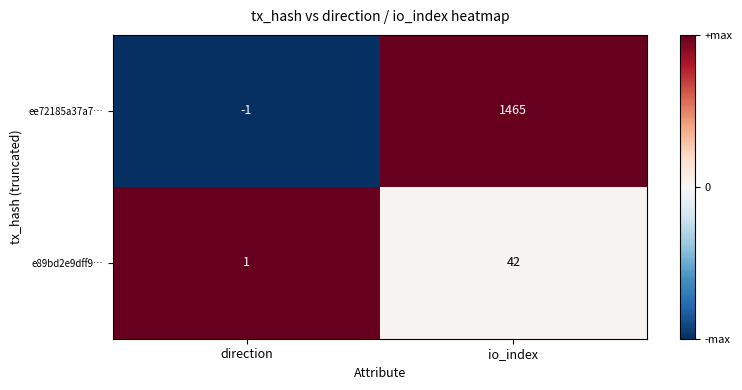

At direction, list the series in order from largest to smallest.

e89bd2e9dff9…, ee72185a37a7…